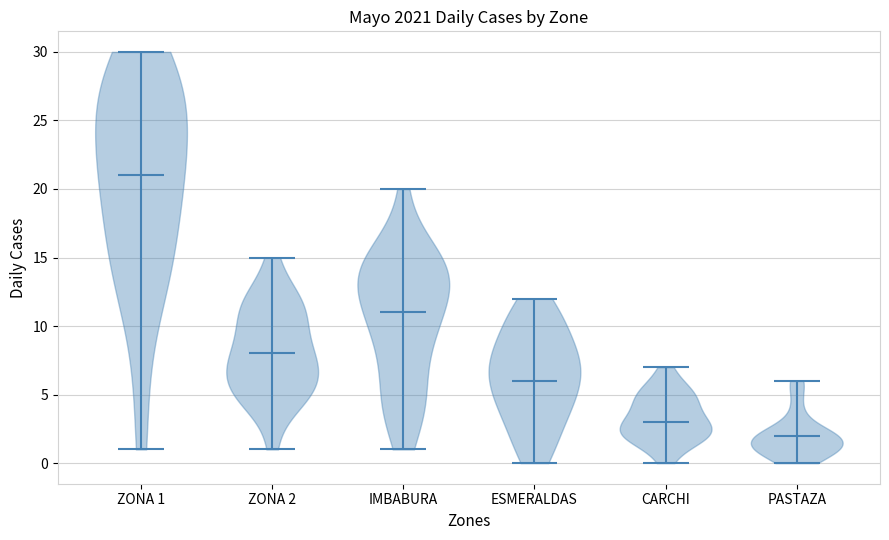

Which violin has the lowest median line?

PASTAZA